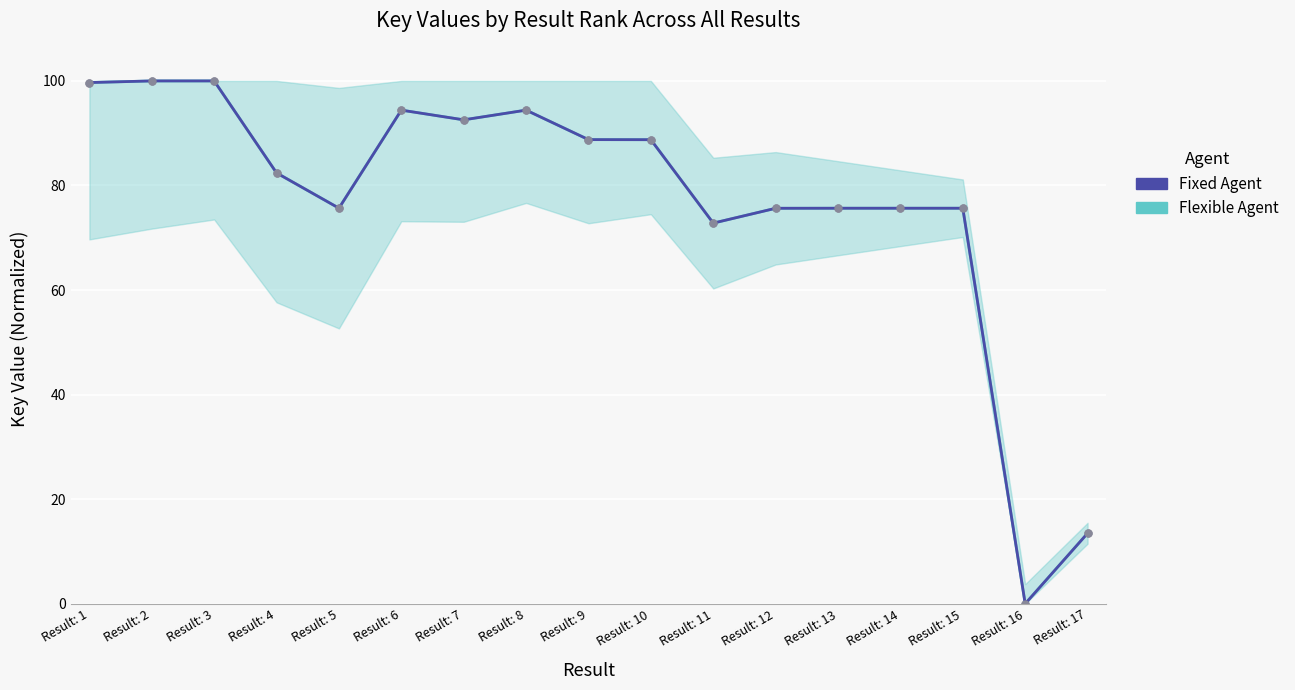

Rank the series by their maximum value, from highest to lowest.

Flexible Agent, Fixed Agent